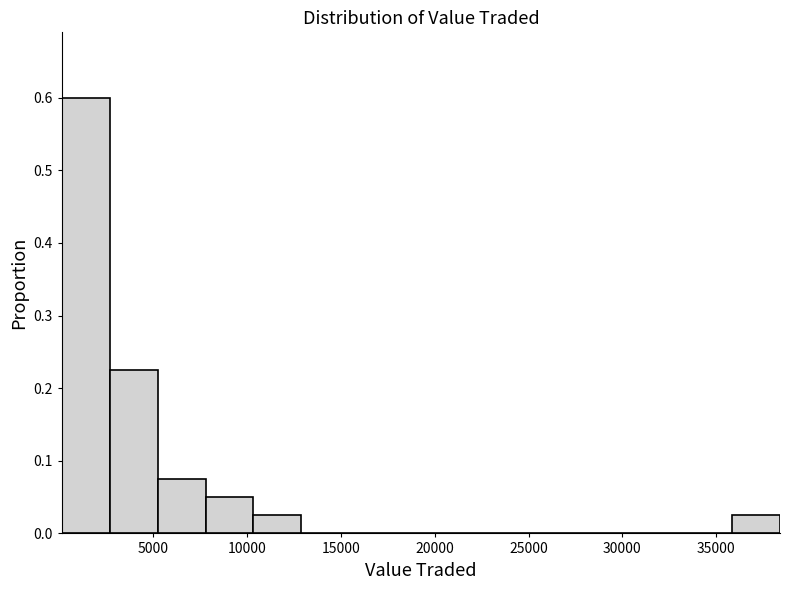

Reading left to right, list every bar in this chart as the range it spans on the x-axis followed by its height. Neither the bar edges nor the heights are printed on the chart, so give them approximately, as read against the axes.

0 to 2500: 0.60
2500 to 5000: 0.23
5000 to 8000: 0.08
8000 to 10500: 0.05
10500 to 13000: 0.03
13000 to 15500: 0
15500 to 18000: 0
18000 to 20500: 0
20500 to 23000: 0
23000 to 25500: 0
25500 to 28000: 0
28000 to 30500: 0
30500 to 33500: 0
33500 to 36000: 0
36000 to 38500: 0.03